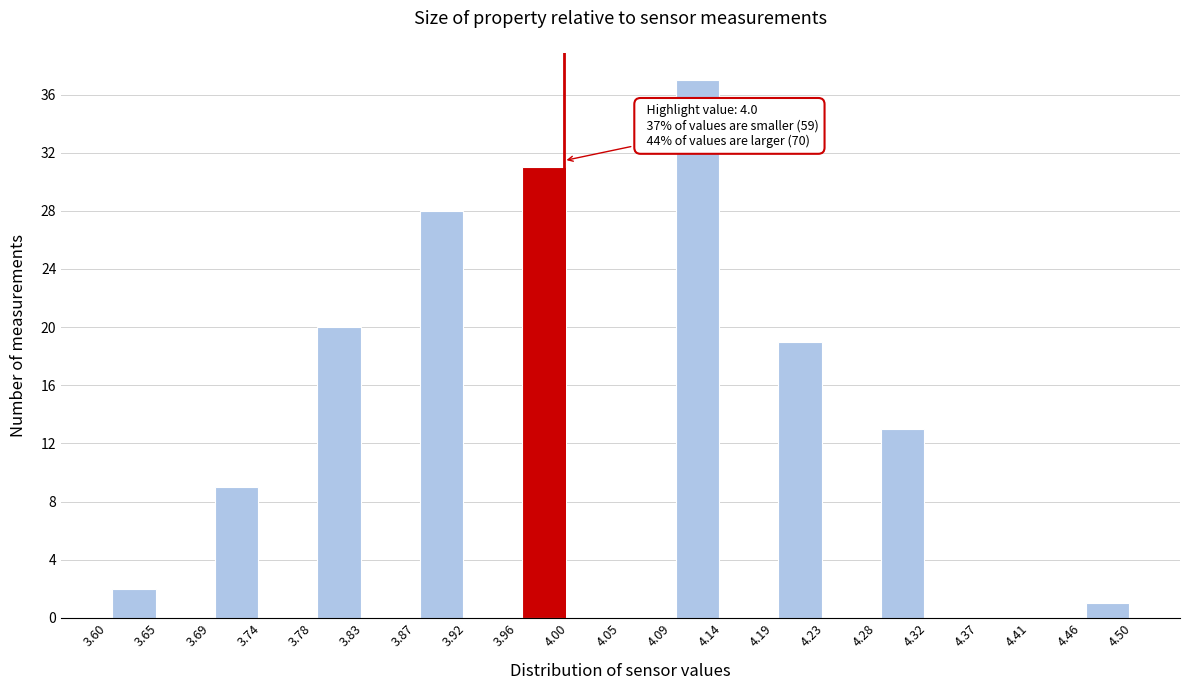

Over which range of the x-axis is the bar tallest?

4.09 to 4.14